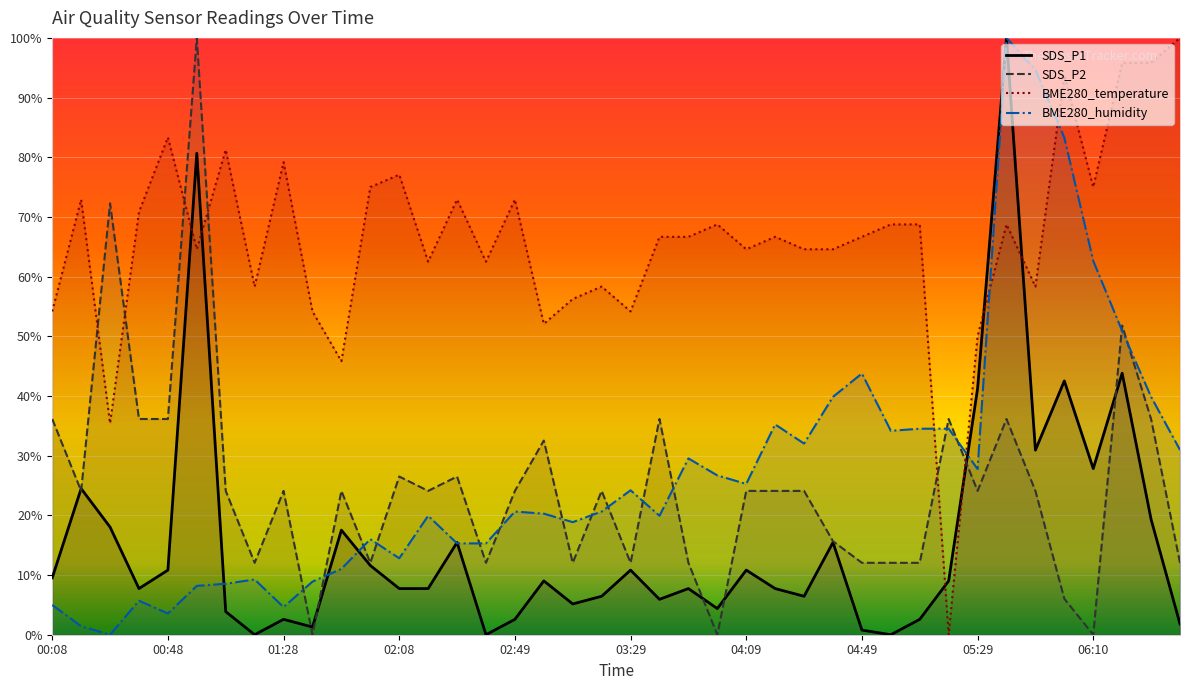

What is the spread (max minus min) of values at 03:39?

0.6